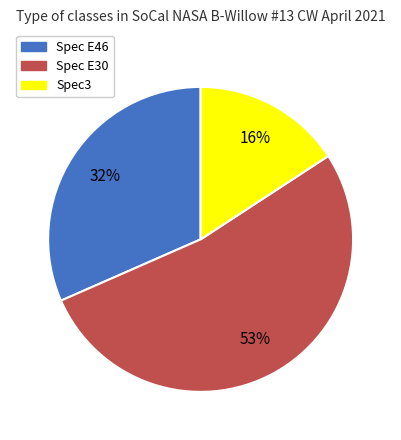

What is the largest slice in the pie chart?

Spec E30